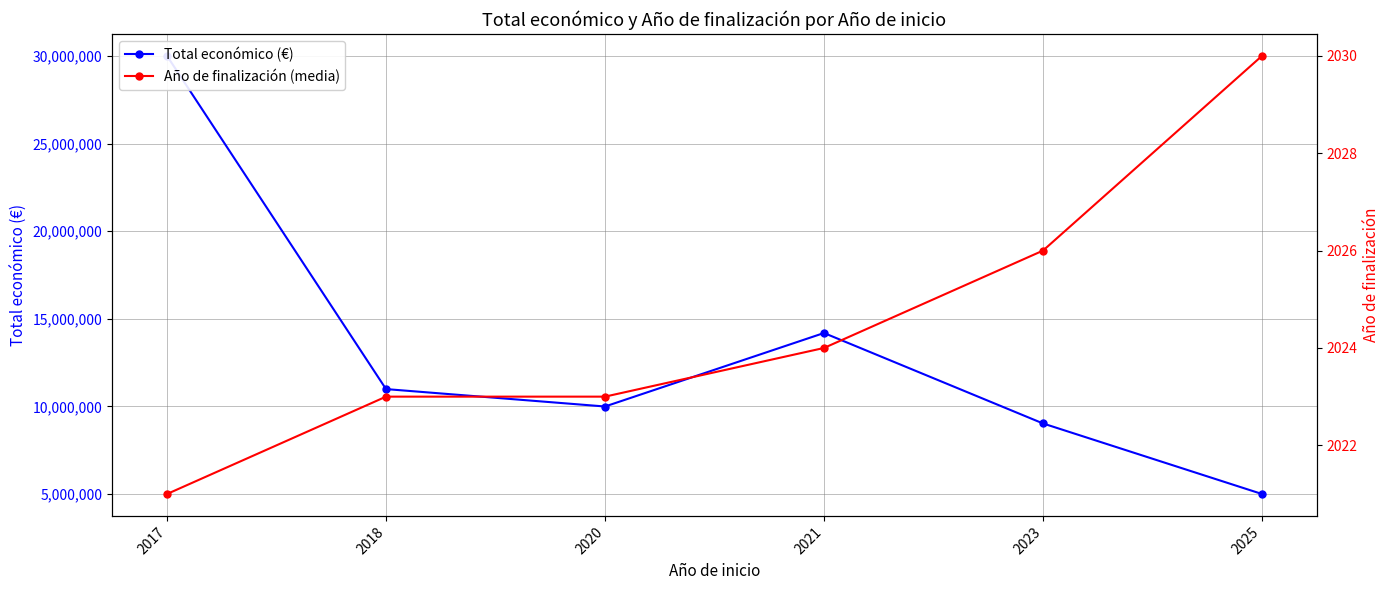

Which category has the lowest value in the Año de finalización (media) series?

2017